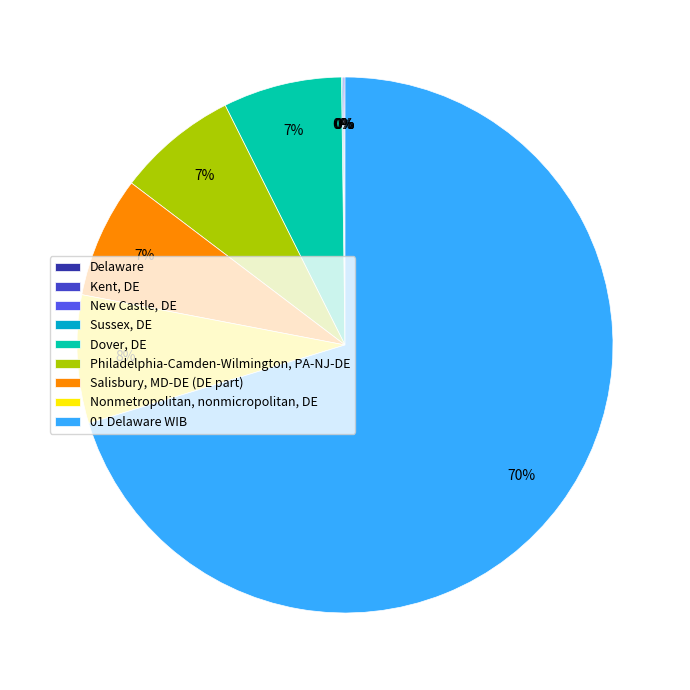

What is the ratio of the value at Philadelphia-Camden-Wilmington, PA-NJ-DE to the value at Nonmetropolitan, nonmicropolitan, DE?

0.9